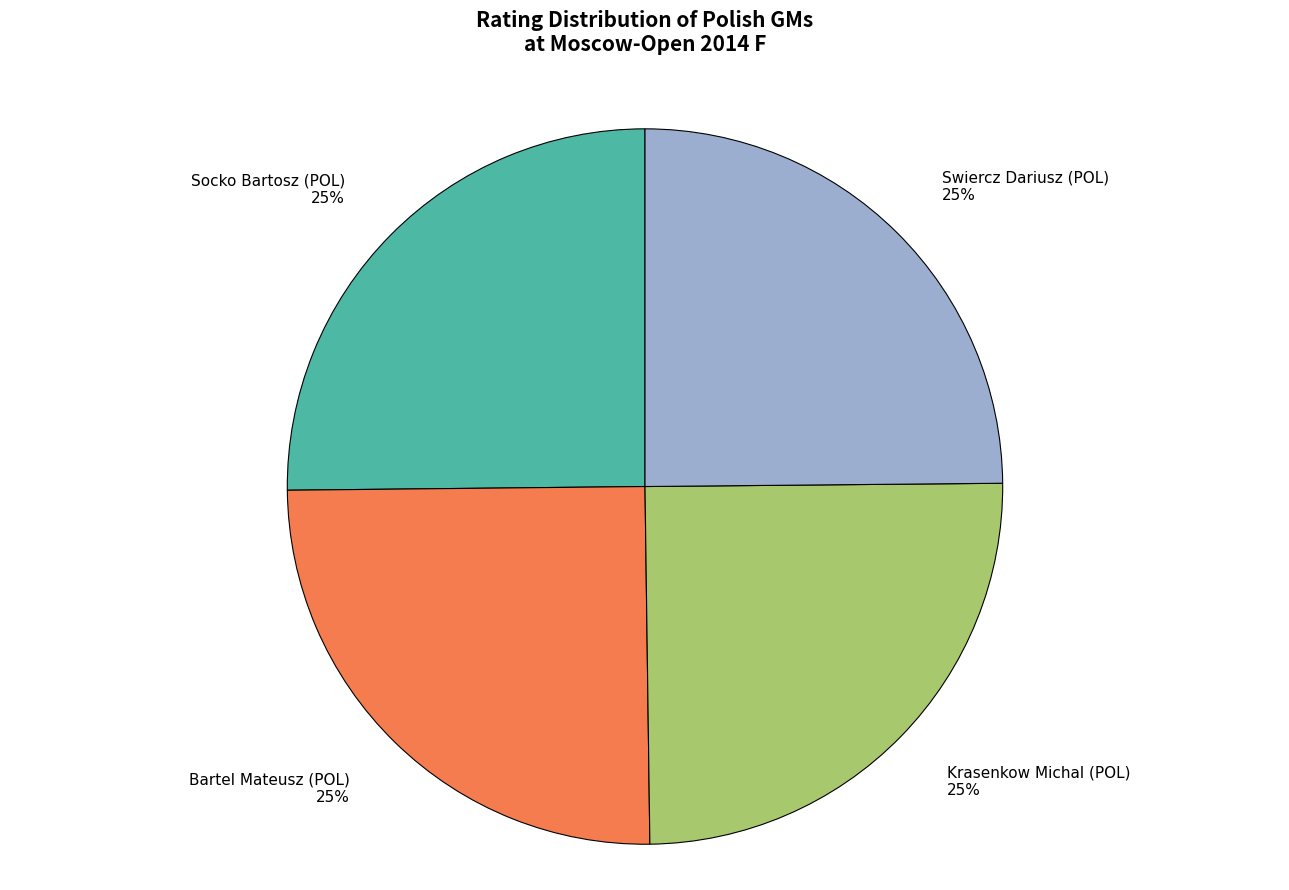

Does any single category account for the majority?

No